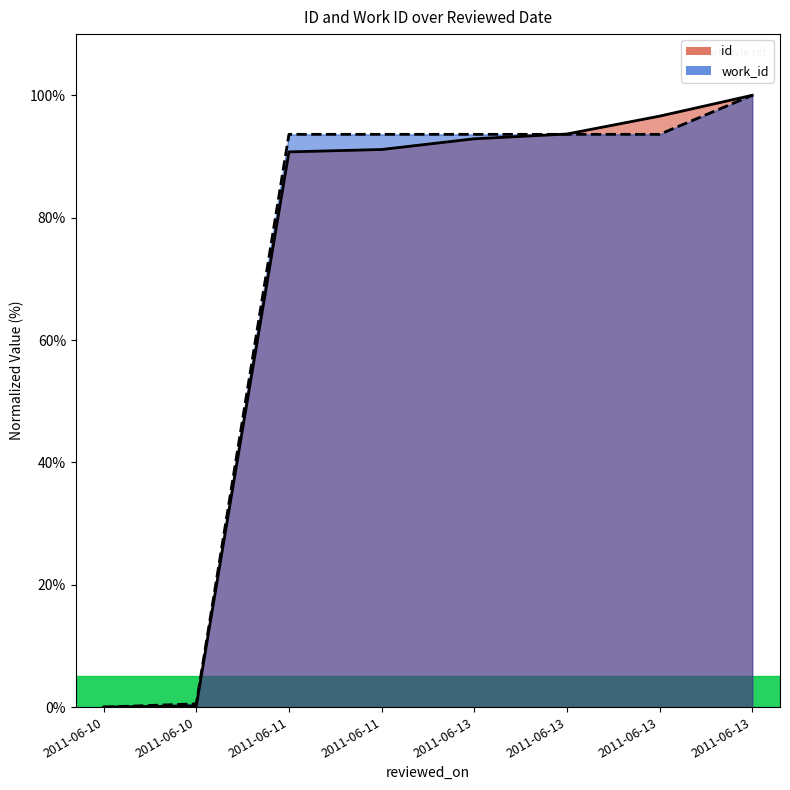

At which label does id first exceed 92?

2011-06-13